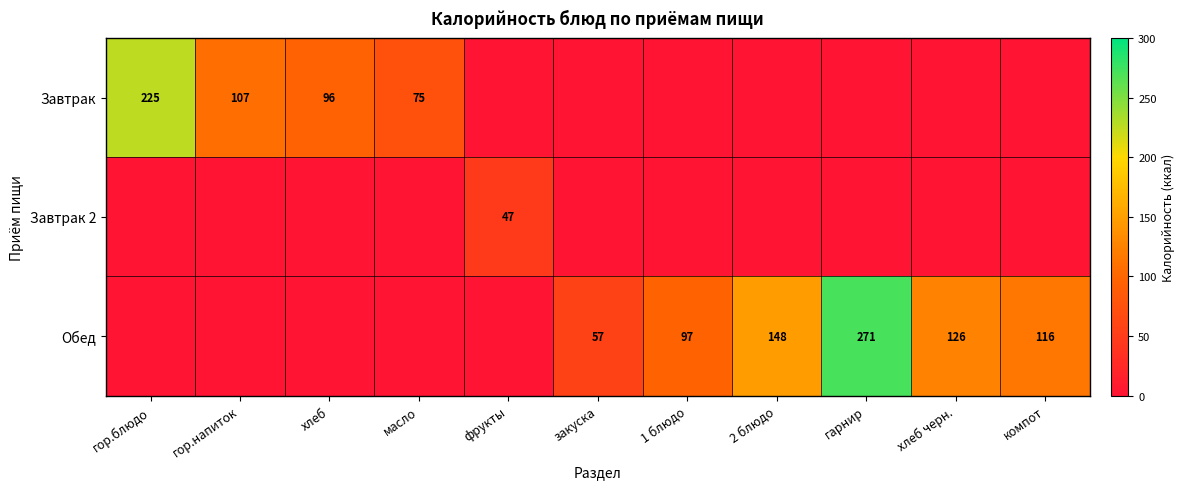

The value of Завтрак at масло is 132. True or false?

False